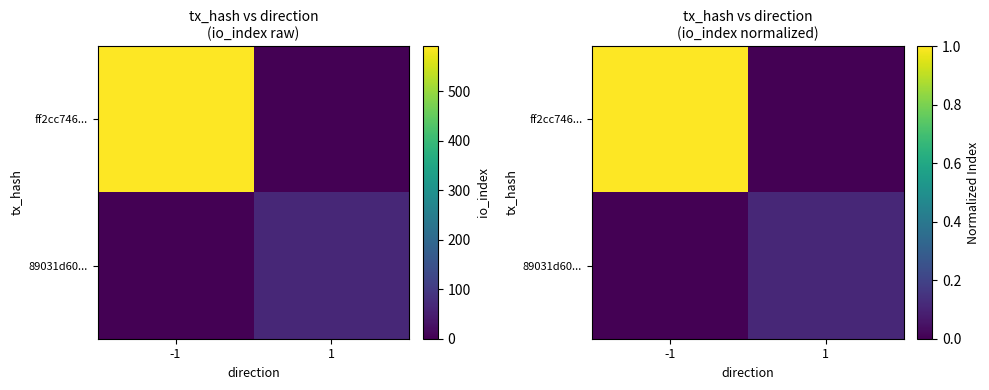

Which series has the largest total across all categories?

ff2cc746...